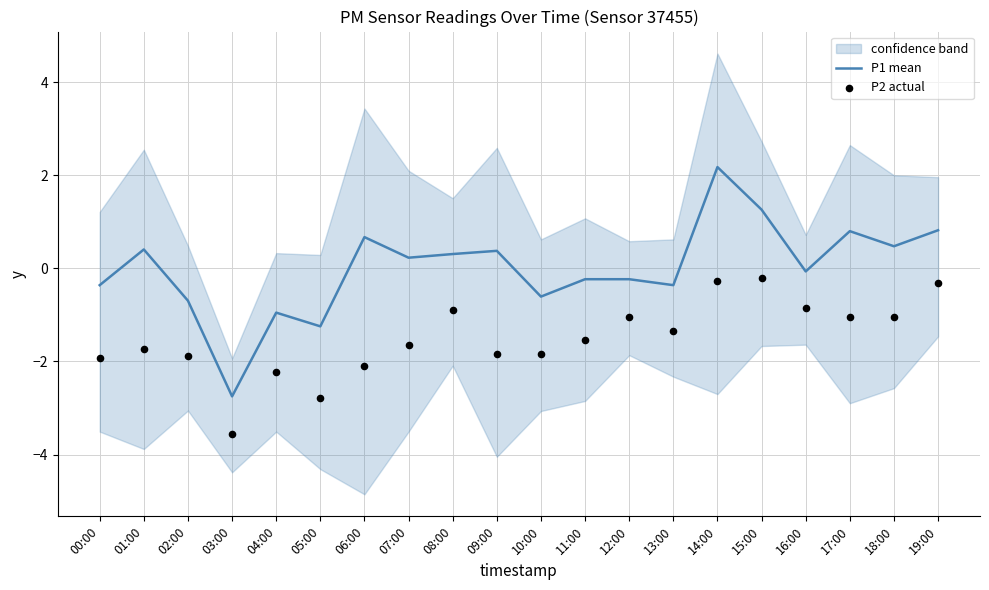

Which series reaches the minimum Y coordinate?

P2 actual